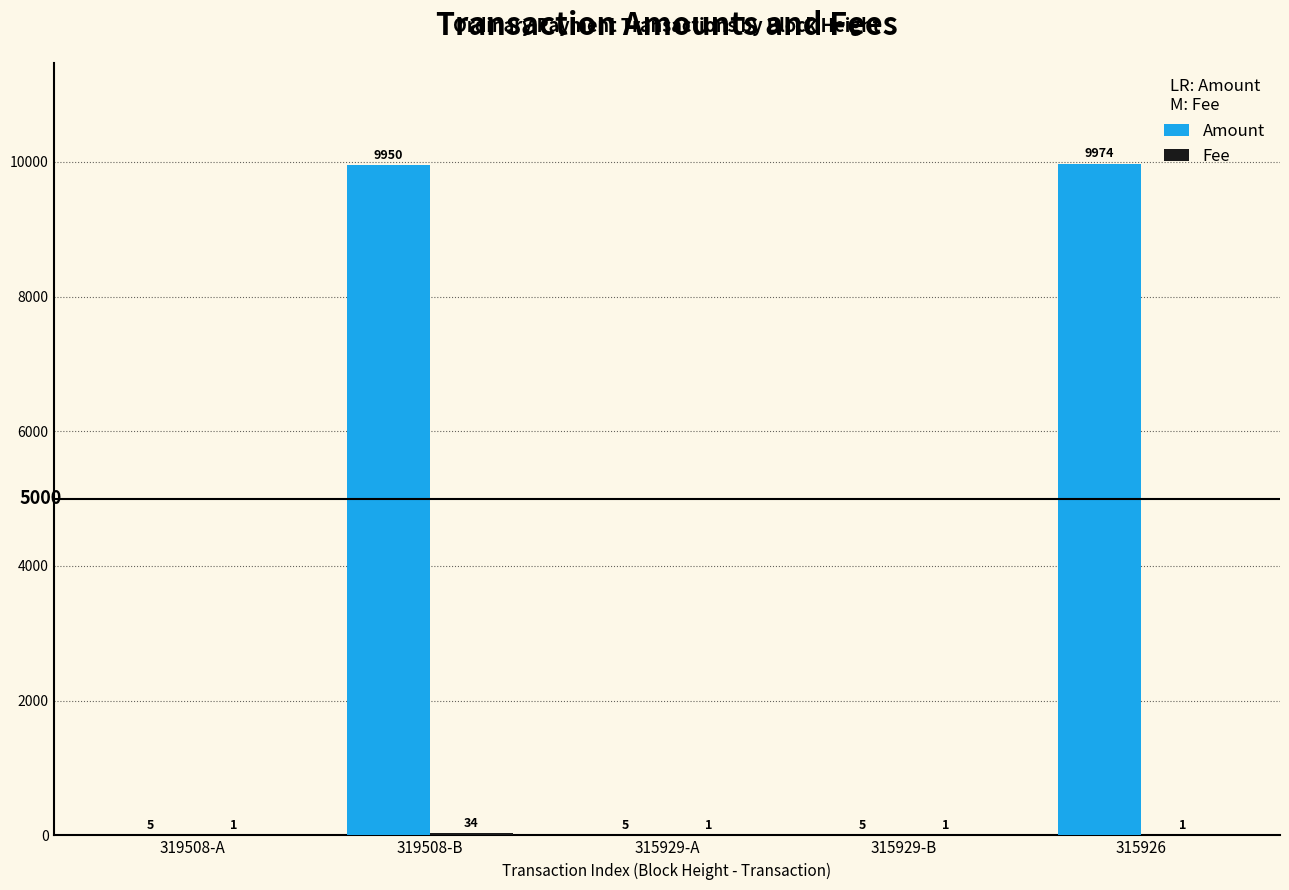

Which category has the highest value across all series?

315926